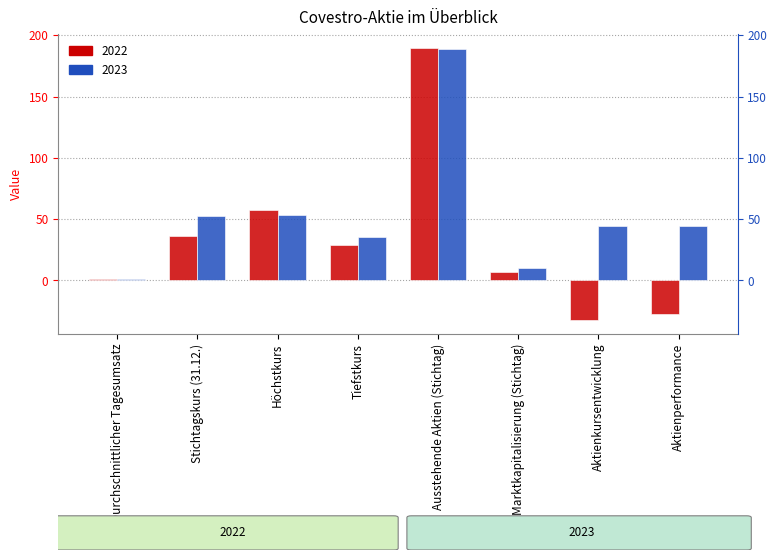

List the labels in order of 2022 value, largest first.

Ausstehende Aktien (Stichtag), Höchstkurs, Stichtagskurs (31.12.), Tiefstkurs, Marktkapitalisierung (Stichtag), Durchschnittlicher Tagesumsatz, Aktienperformance, Aktienkursentwicklung